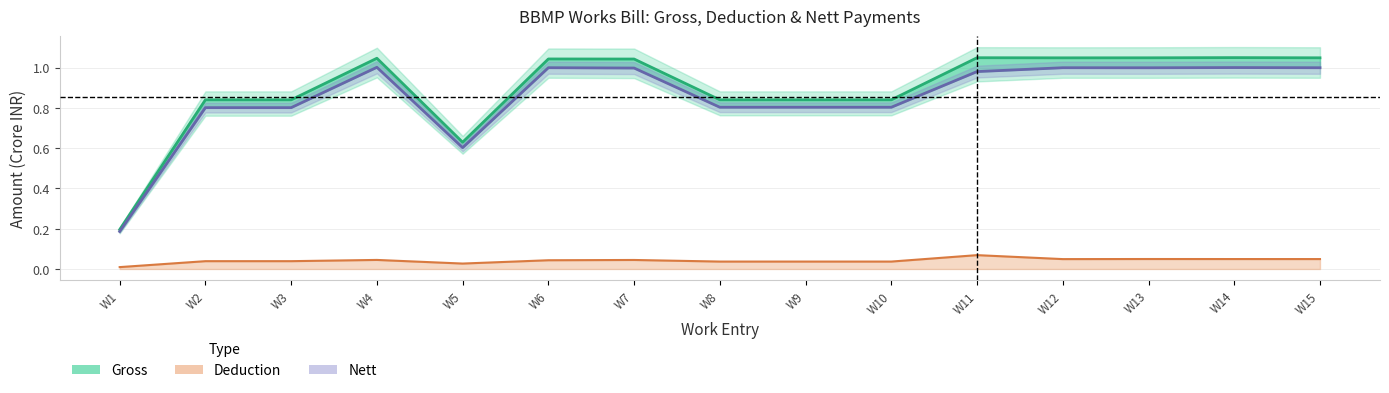

True or false: Nett and Gross cross at least once.

False